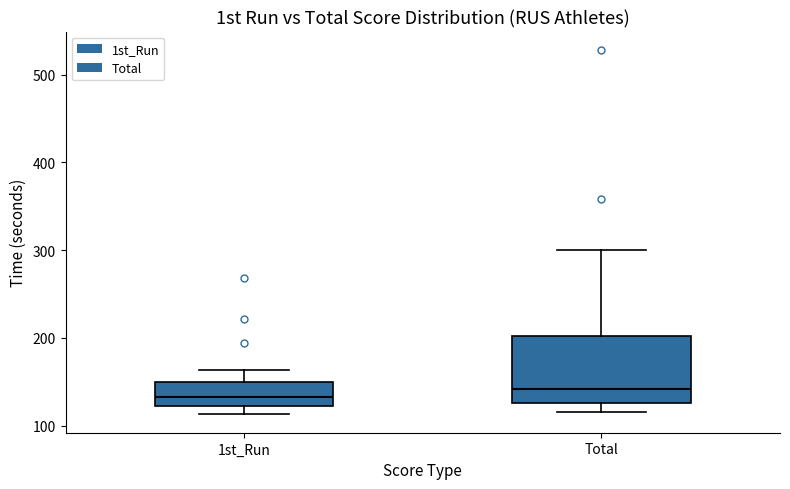

Where does the upper whisker of the box for 1st_Run end on the y-axis? The values are not printed on the chart, so give them approximately, as read against the axis.

160